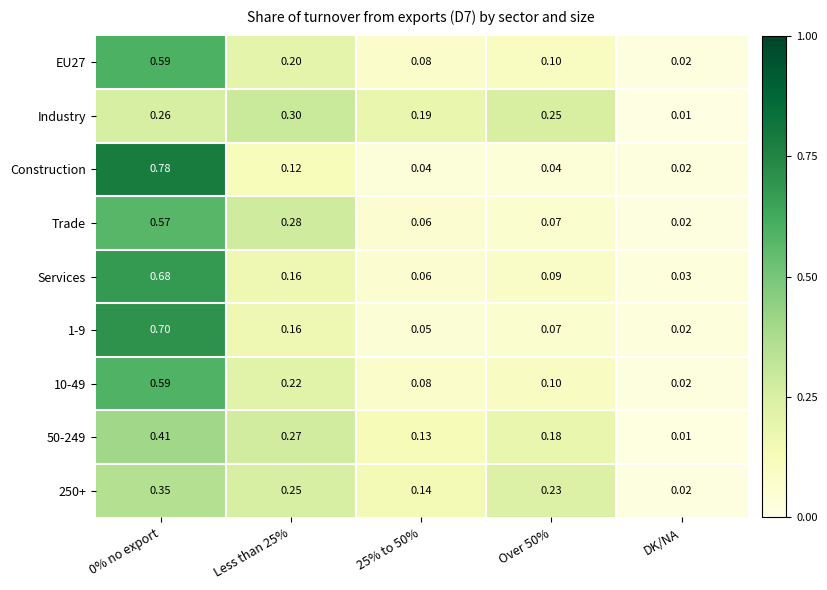

At which label is 50-249 closest to 0?

DK/NA